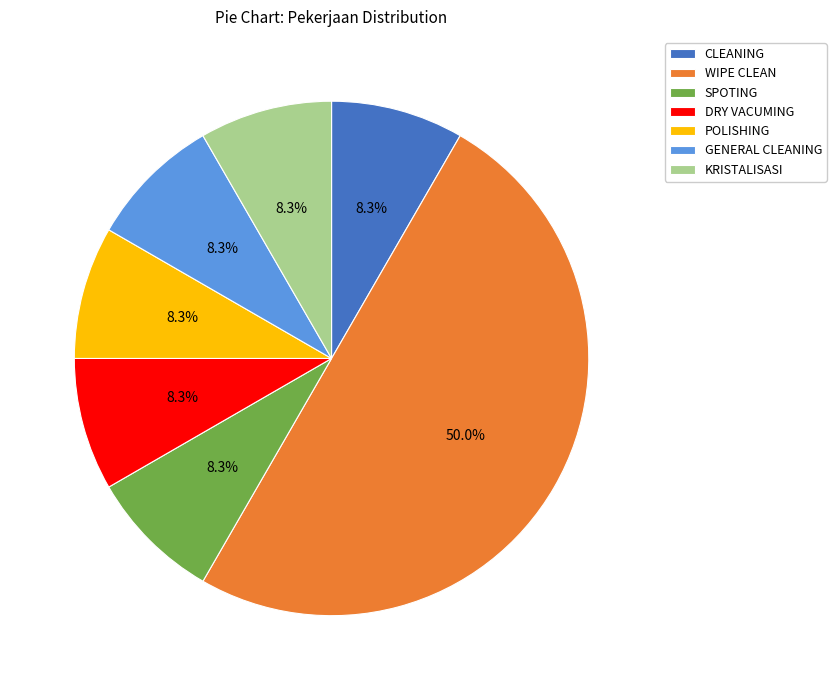

To the nearest percent, what is the combined percentage of DRY VACUMING and WIPE CLEAN?

58%